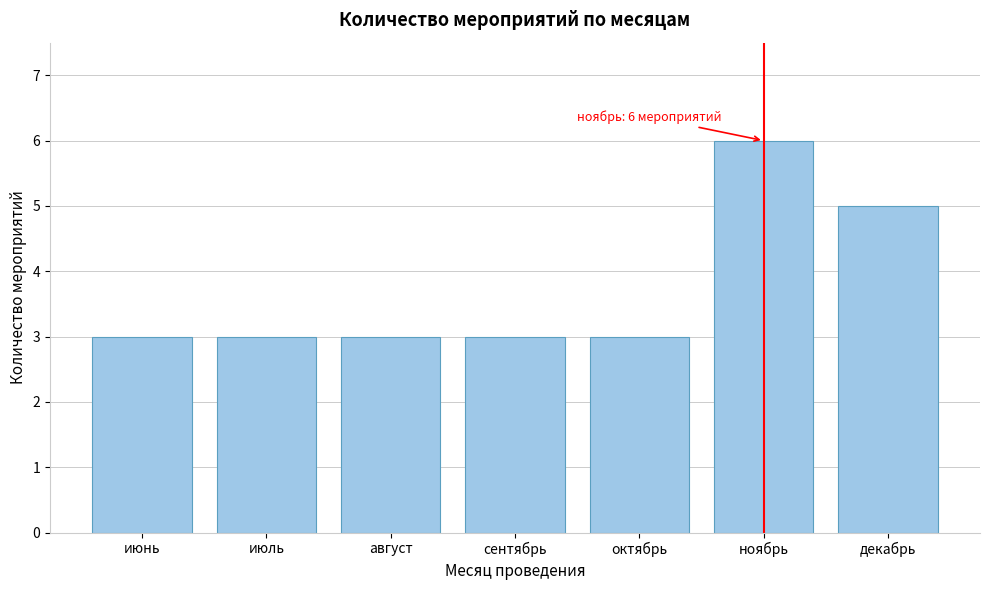

Reading right to left, transcribe all the data shown in this chart.

декабрь=5	ноябрь=6	октябрь=3	сентябрь=3	август=3	июль=3	июнь=3